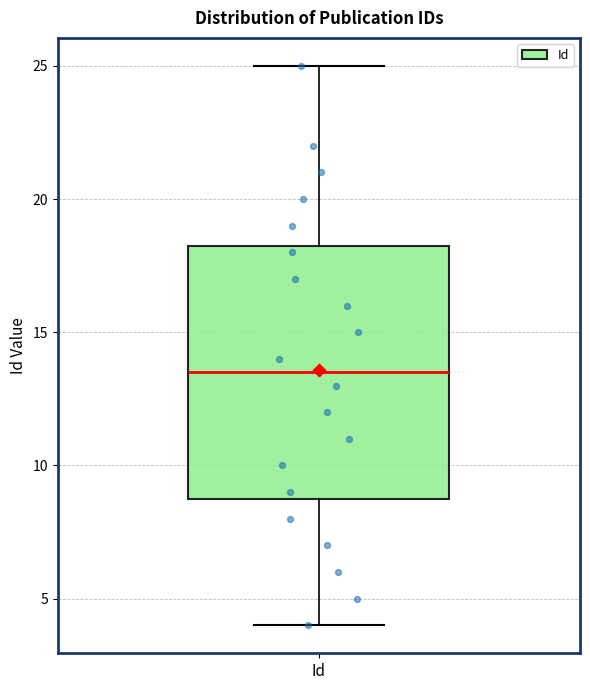

Read this box plot against the y-axis: the position of the median line, the range covered by the box, and the ends of both whiskers. The values are not printed on the chart, so give them approximately, as read against the axis.

median 13.5, box 9.0 to 18.5, whiskers 4.0 to 25.0